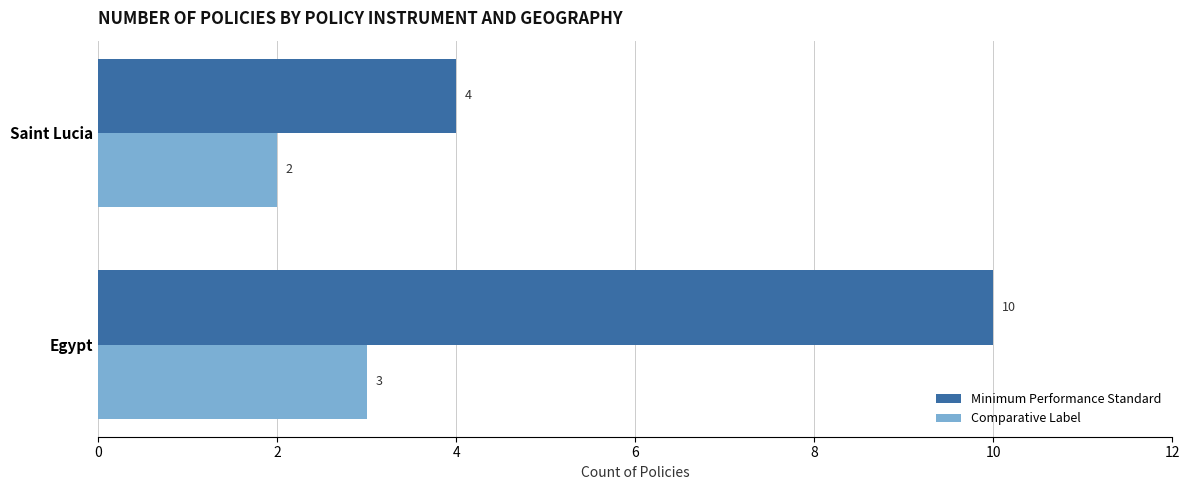

Which series has the largest total across all categories?

Minimum Performance Standard